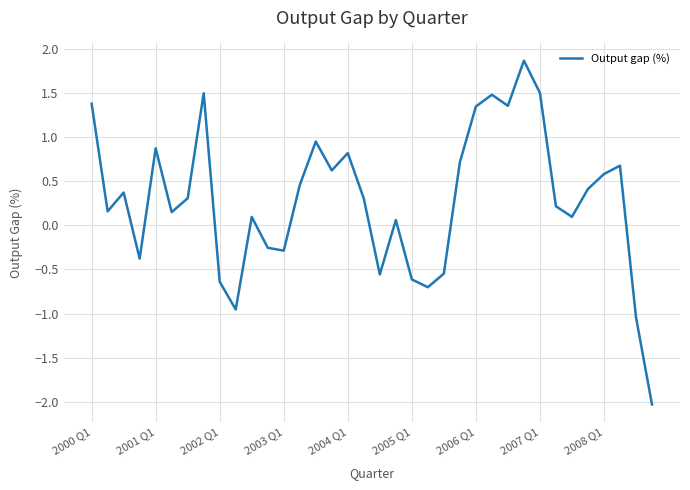

What is the difference between the maximum and minimum values?

3.9